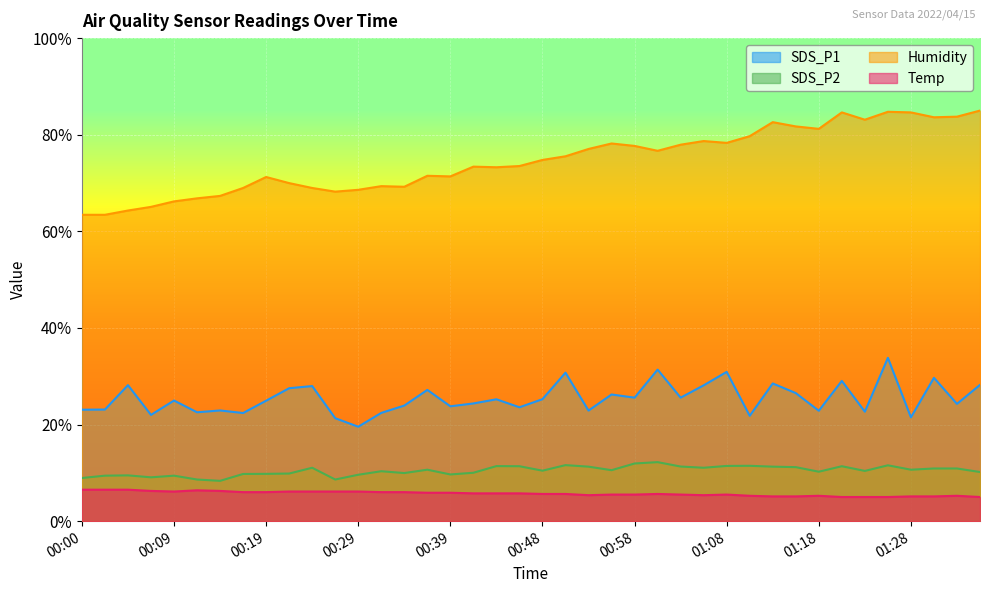

What is the spread (max minus min) of values at 00:51?

69.9